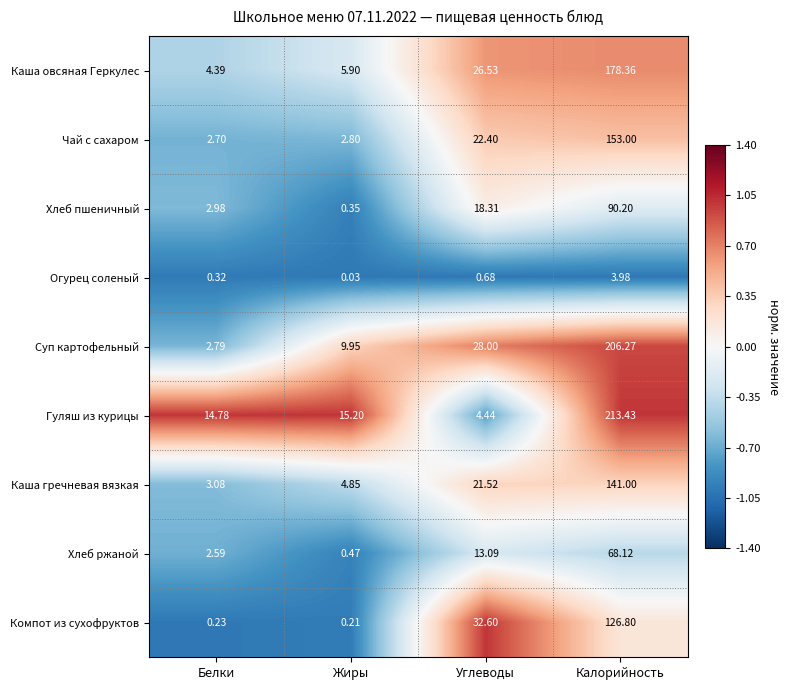

At which category does the chart reach its peak across all series?

Калорийность